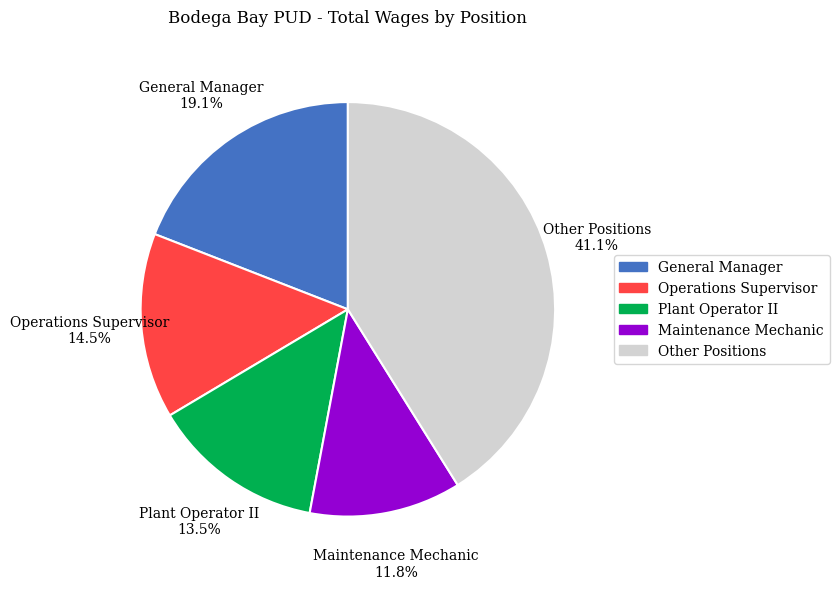

Rank the categories by value from lowest to highest.

Maintenance Mechanic, Plant Operator II, Operations Supervisor, General Manager, Other Positions